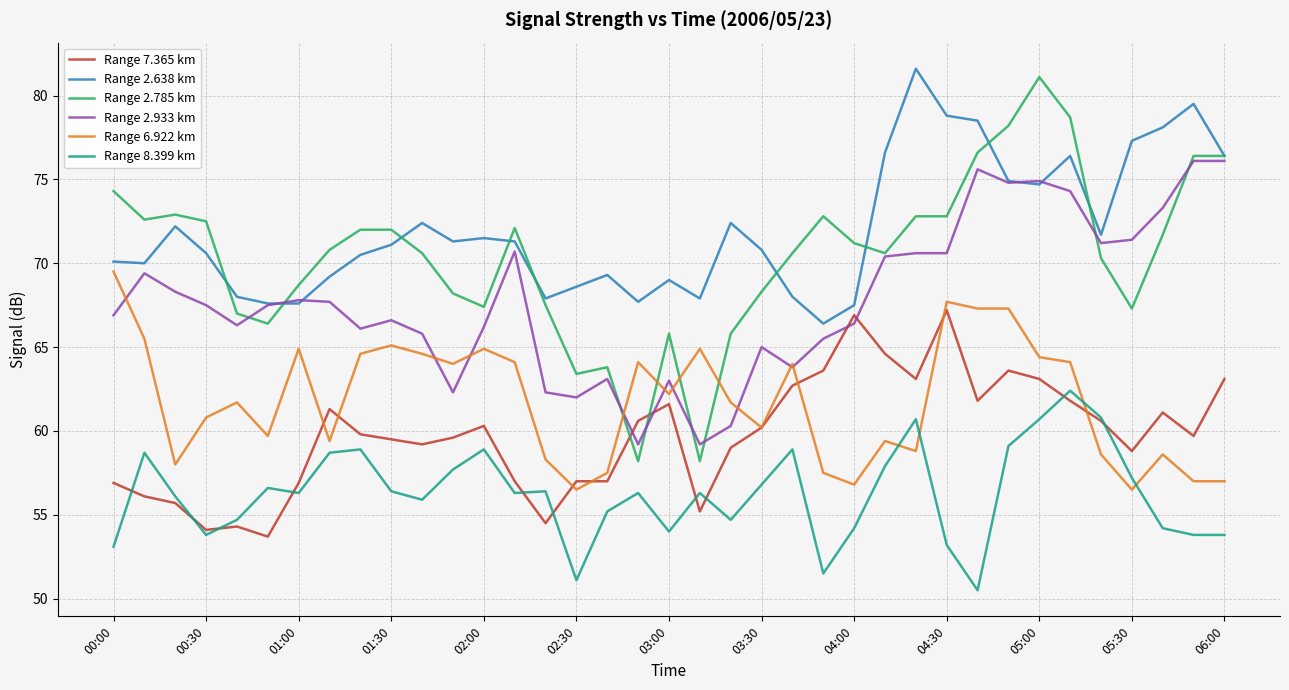

True or false: Range 2.785 km and Range 7.365 km cross at least once.

True